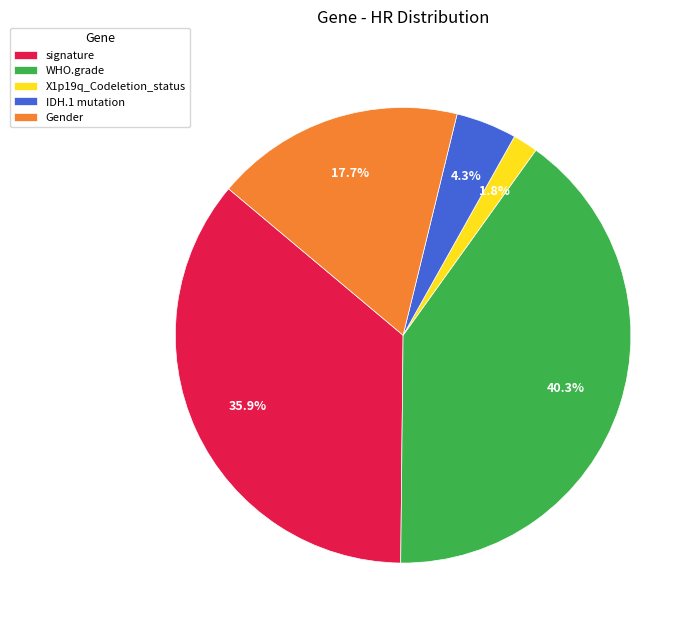

Rank the categories by value from lowest to highest.

X1p19q_Codeletion_status, IDH.1 mutation, Gender, signature, WHO.grade